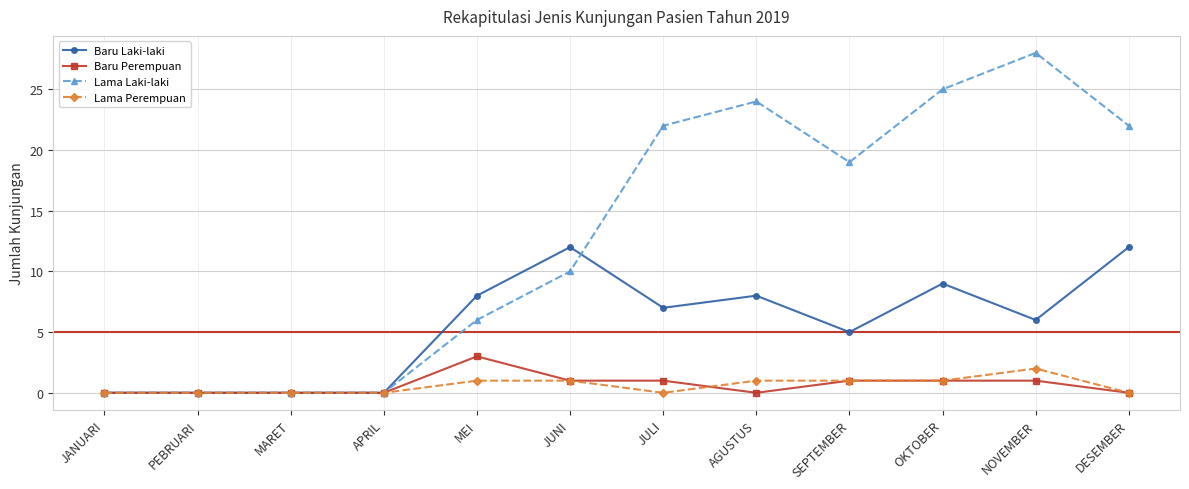

What is the label of the 10th point from the right?

MARET